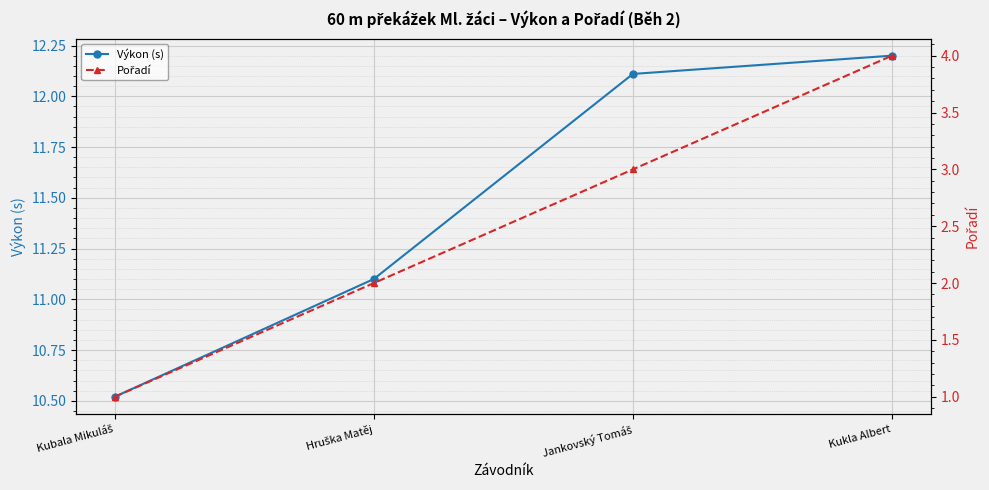

True or false: Výkon (s) and Pořadí cross at least once.

False